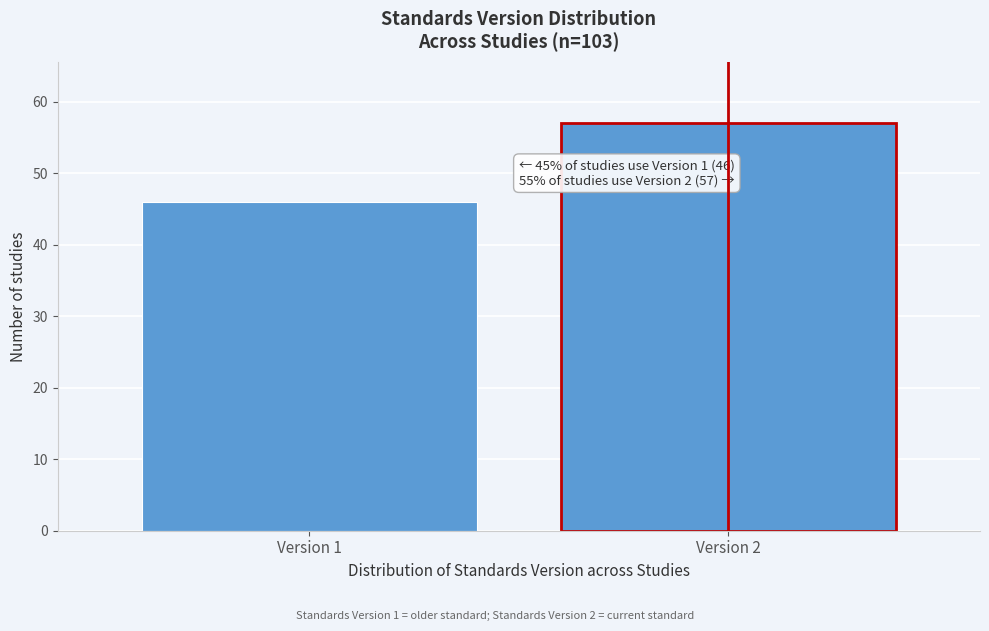

Reading left to right, extract all data points from this chart.

46	57